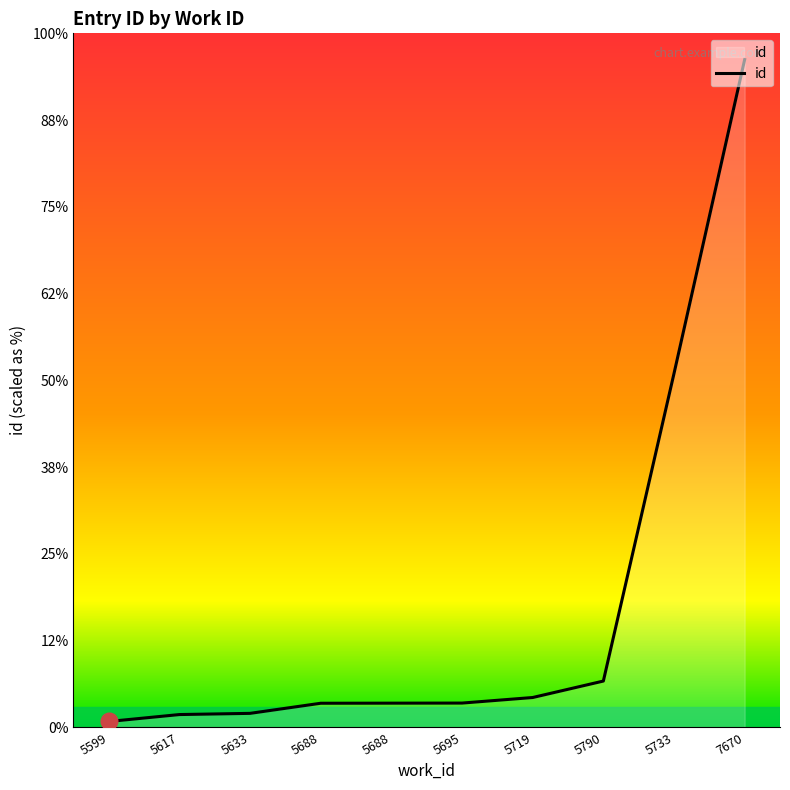

List the labels in order of value, smallest first.

5599, 5617, 5633, 5688, 5688, 5695, 5719, 5790, 5733, 7670